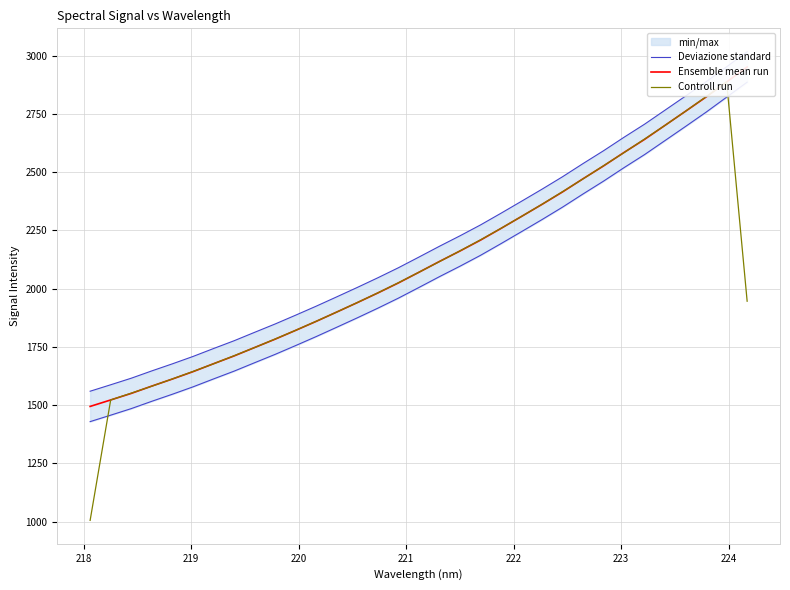

True or false: Ensemble mean run has more than 1 interior local peaks.

False